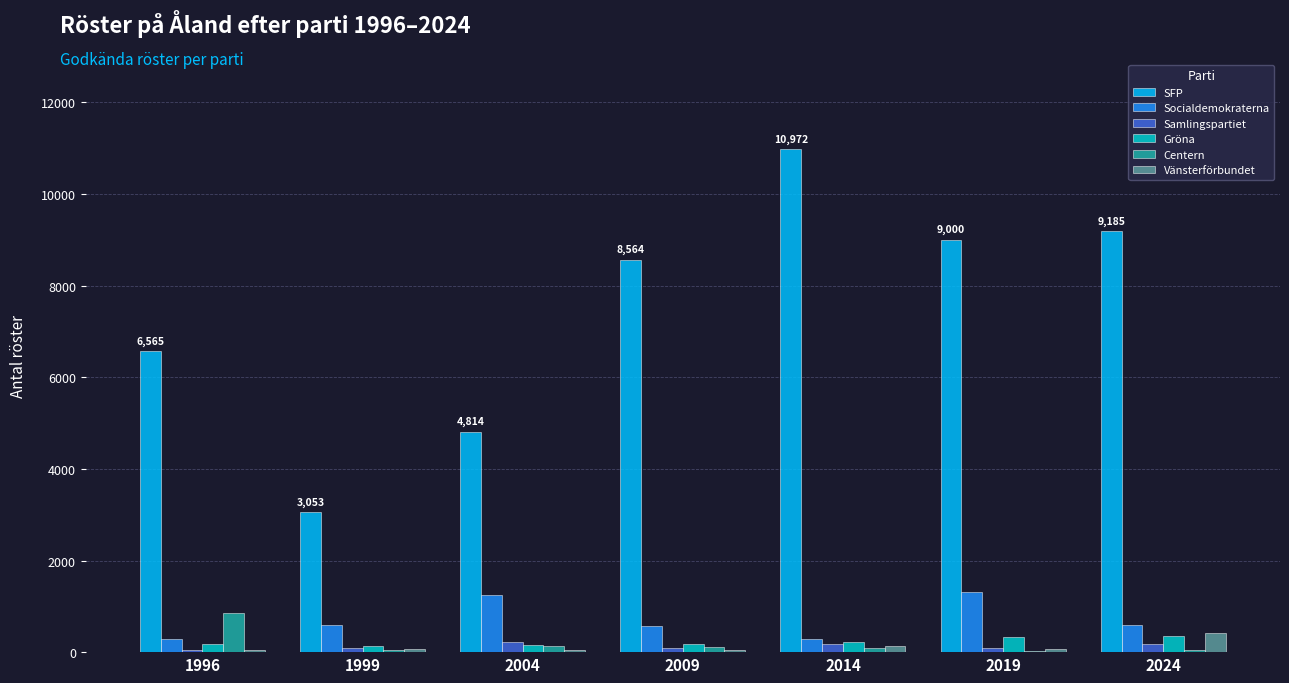

How many groups of bars are there?

7